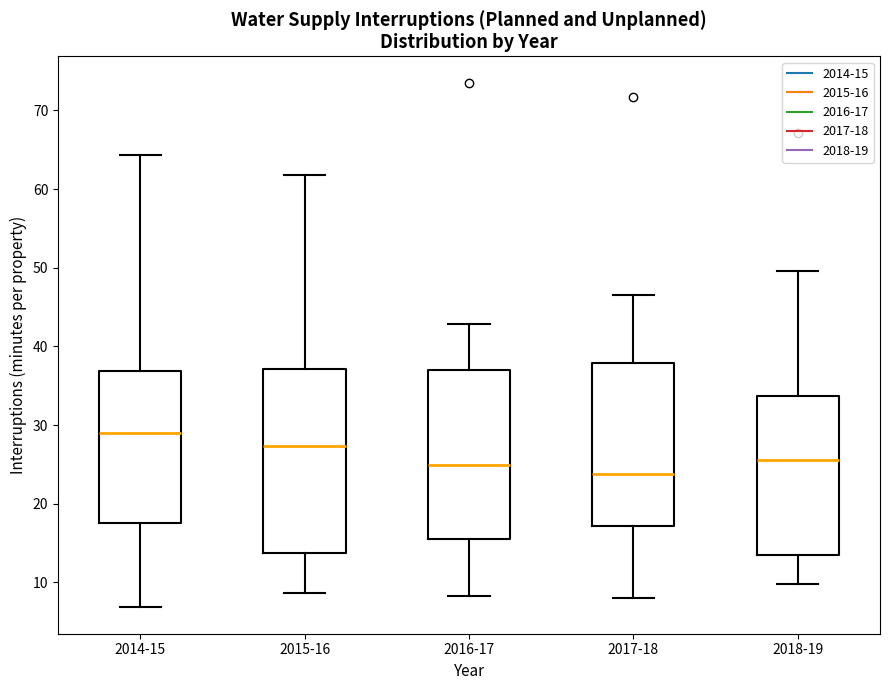

Reading left to right, transcribe this box plot: for each box, give where its median line is, the range the box spans, and where its two whiskers end, as read against the y-axis. The values are not printed on the chart, so give them approximately, as read against the axis.

2014-15: median 29, box 18 to 37, whiskers 7 to 64
2015-16: median 27, box 14 to 37, whiskers 9 to 62
2016-17: median 25, box 15 to 37, whiskers 8 to 43
2017-18: median 24, box 17 to 38, whiskers 8 to 47
2018-19: median 26, box 13 to 34, whiskers 10 to 50